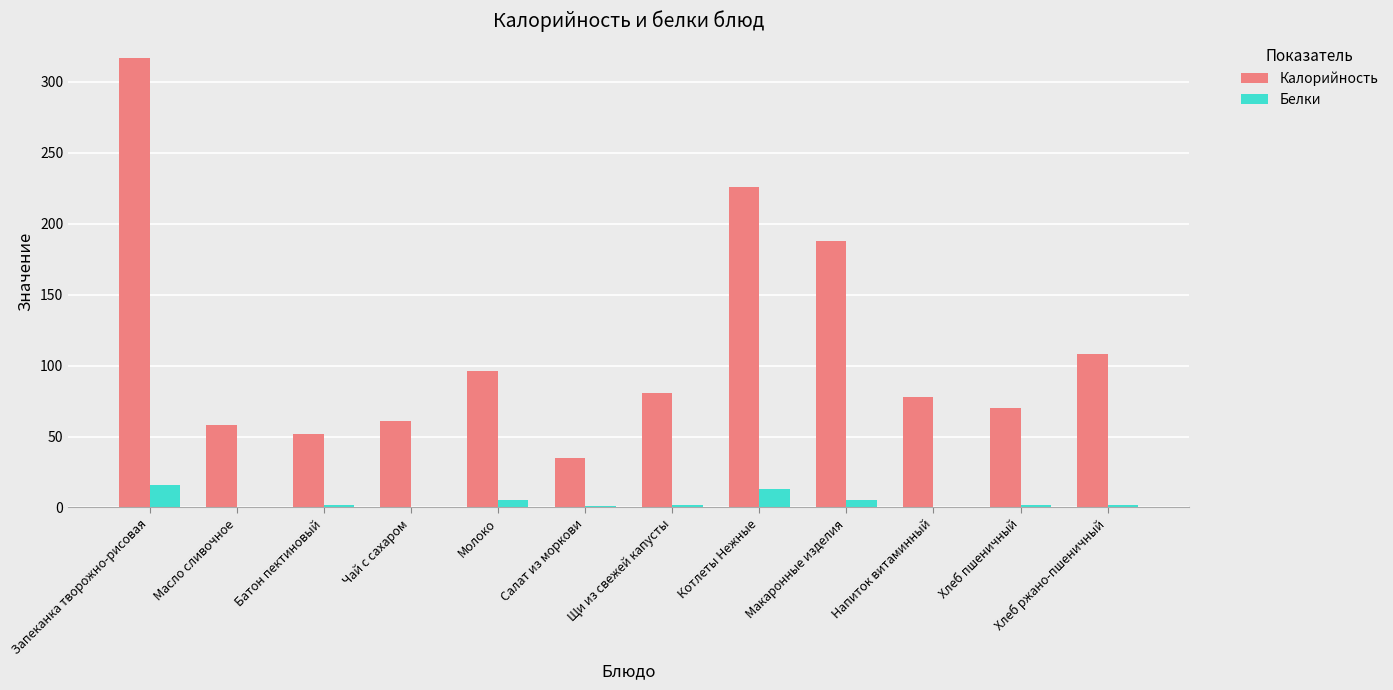

The Калорийность series shows 108 at Хлеб ржано-пшеничный. True or false?

True